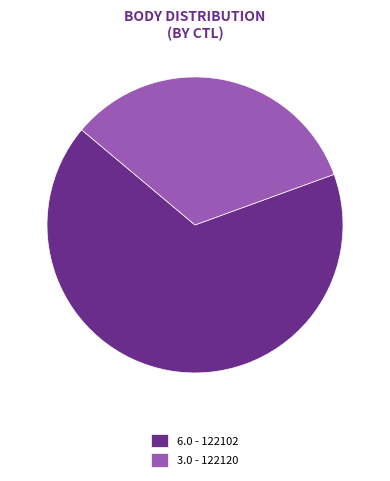

Combined, do 3.0 - 122120 and 6.0 - 122102 account for over 50%?

Yes